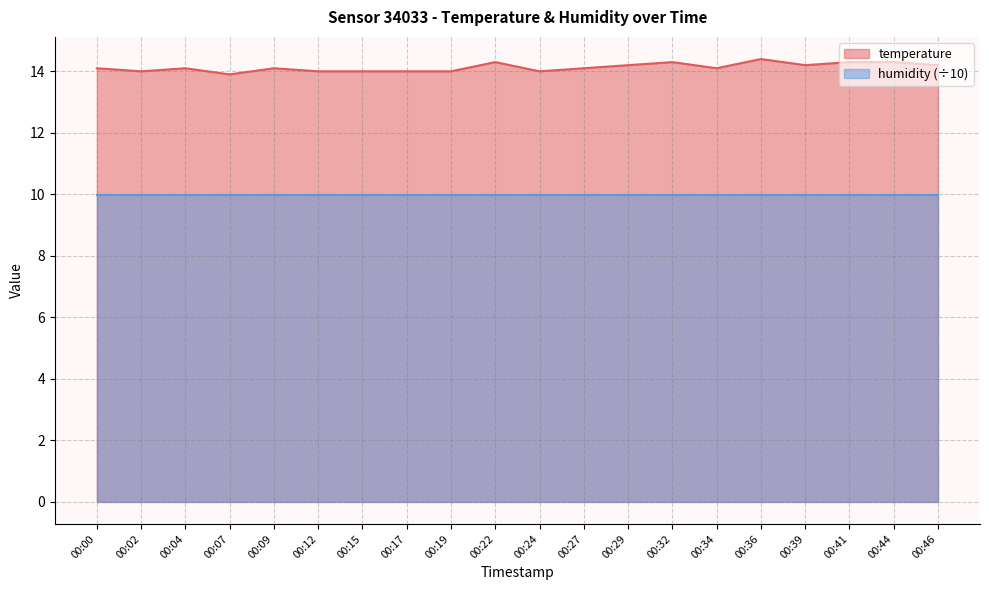

Reading left to right, what are all the values shown in this chart?

00:00=14.1	00:02=14.0	00:04=14.1	00:07=13.9	00:09=14.1	00:12=14.0	00:15=14.0	00:17=14.0	00:19=14.0	00:22=14.3	00:24=14.0	00:27=14.1	00:29=14.2	00:32=14.3	00:34=14.1	00:36=14.4	00:39=14.2	00:41=14.3	00:44=14.3	00:46=14.2